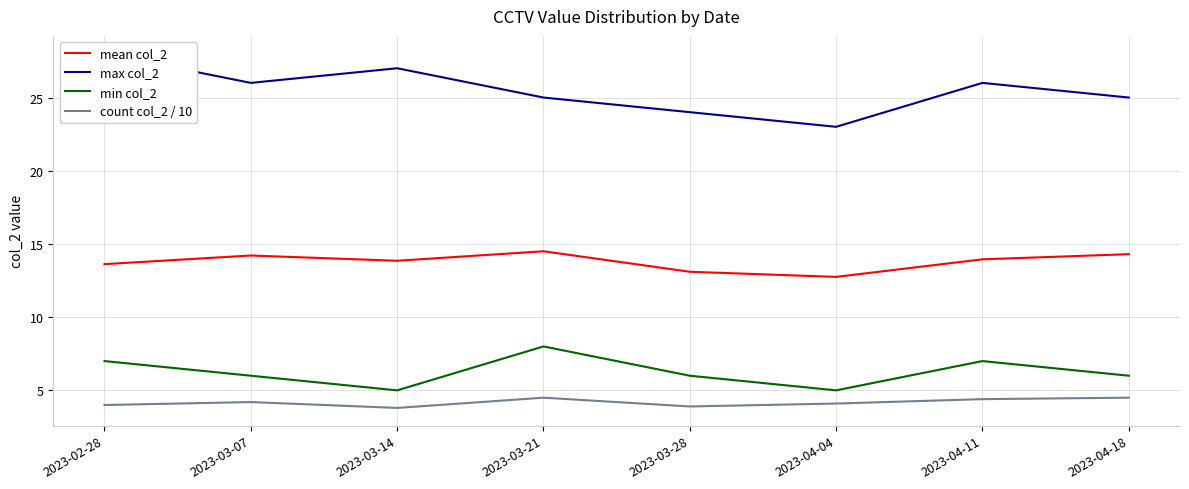

The value of count col_2 / 10 at 2023-04-11 is 7.2. True or false?

False